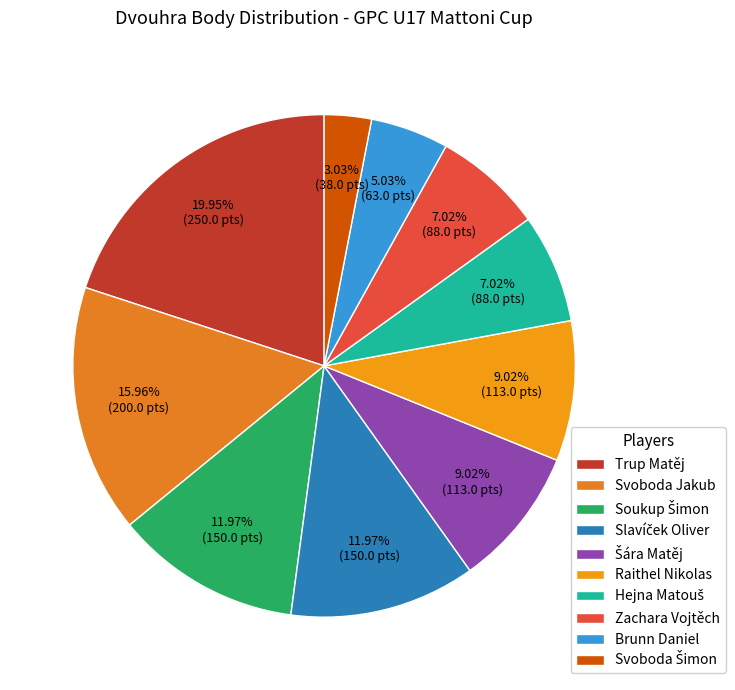

To the nearest percent, what is the difference between the Svoboda Jakub and Raithel Nikolas slice percentages?

7%